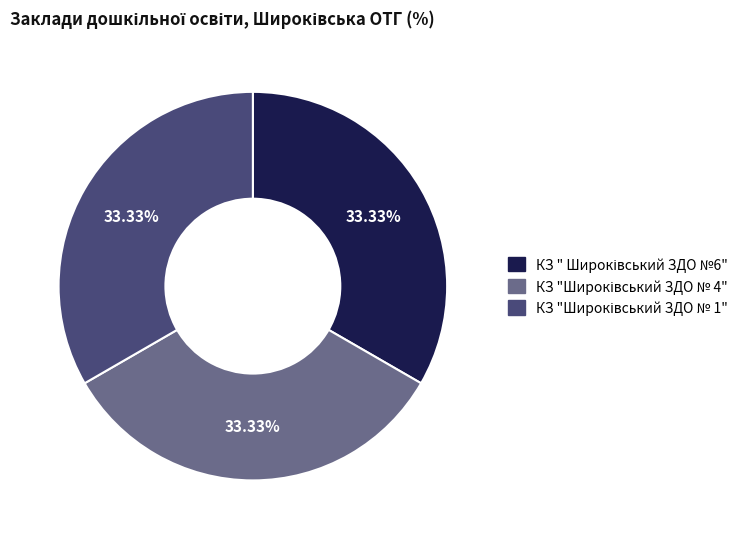

How many slices are in this pie chart?

3